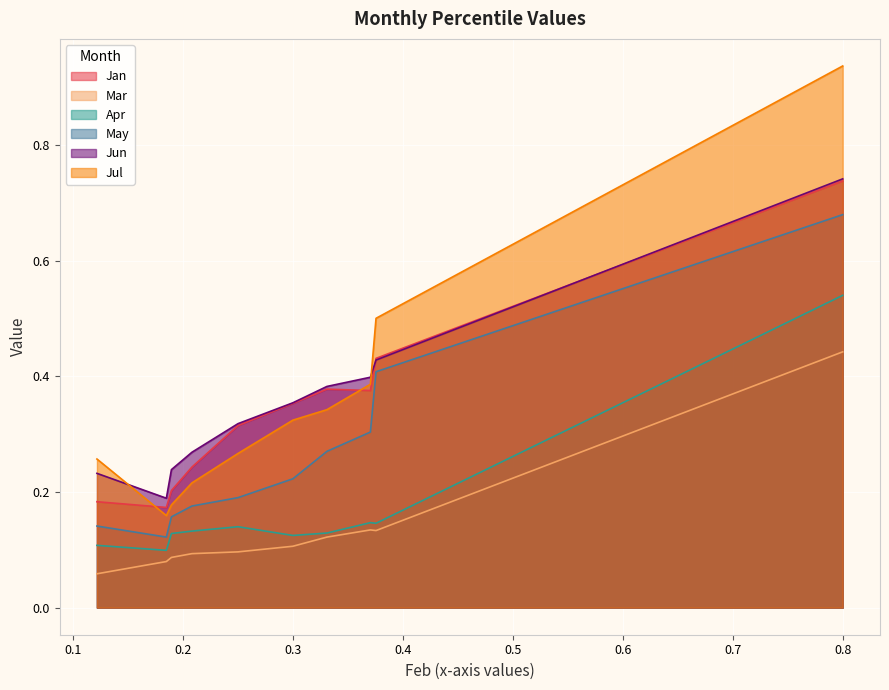

Which category has the lowest value across all series?

pct05